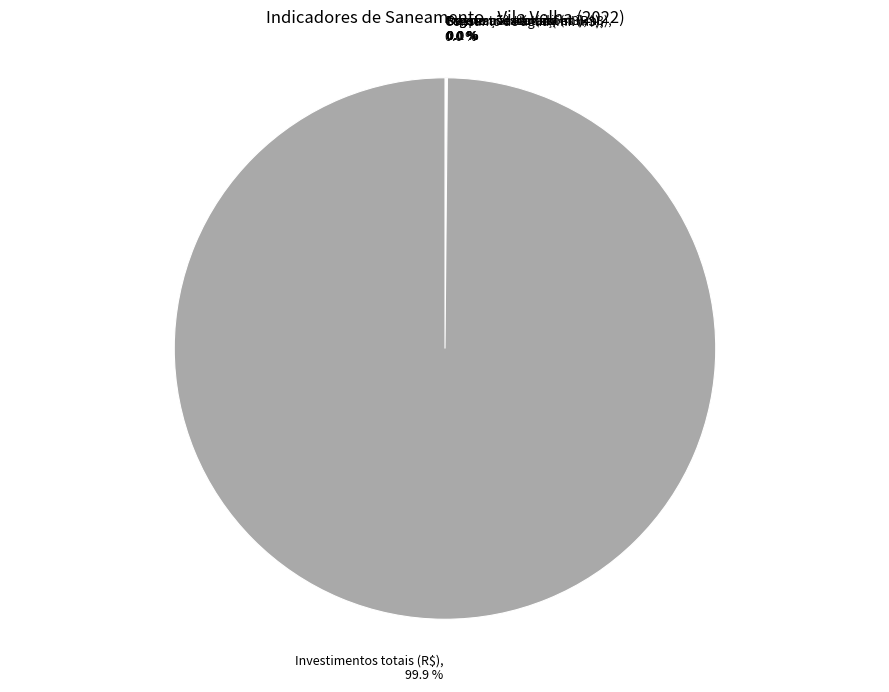

Does any single category account for the majority?

Yes